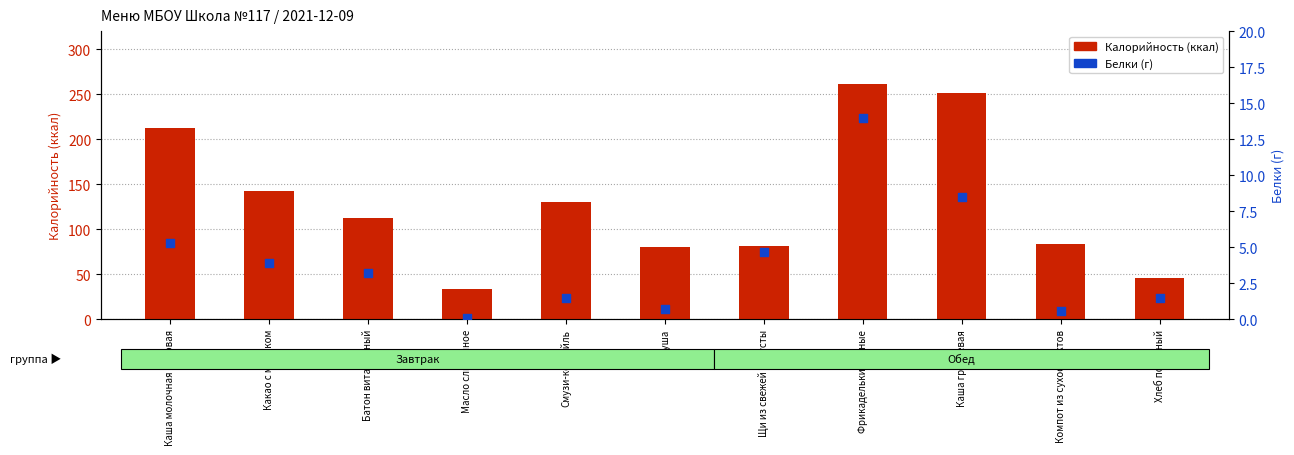

Which series reaches the maximum Y coordinate?

Калорийность (ккал)